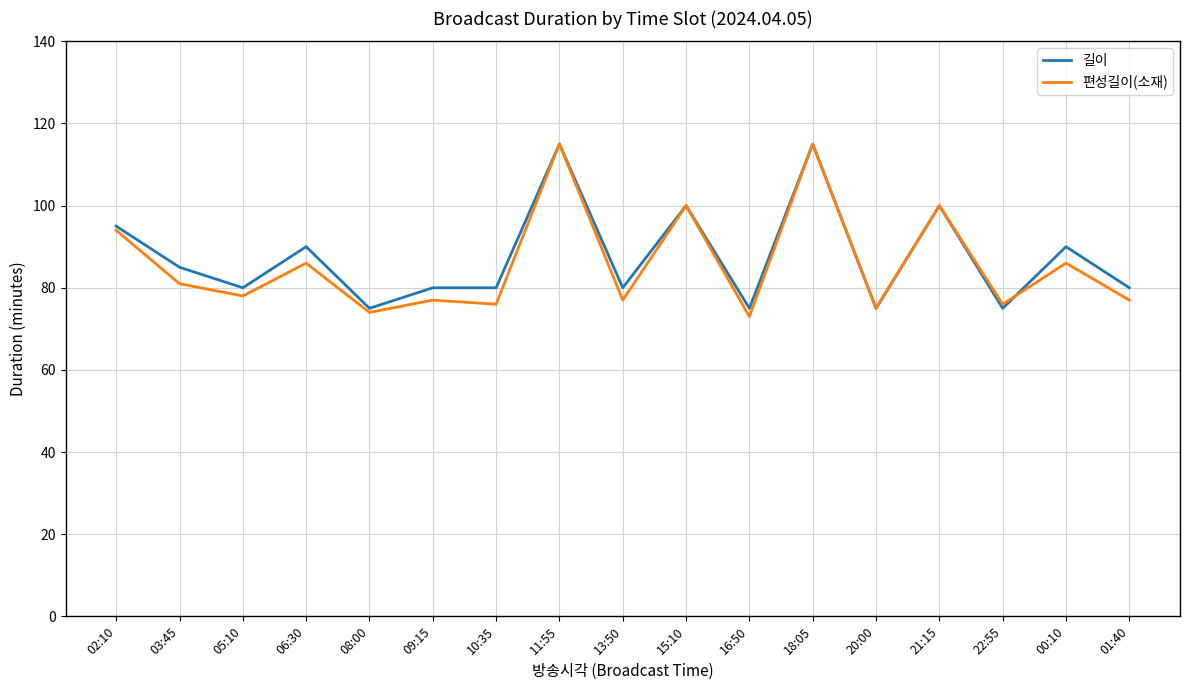

What is the difference between the maximum and minimum values in the 길이 series?

40